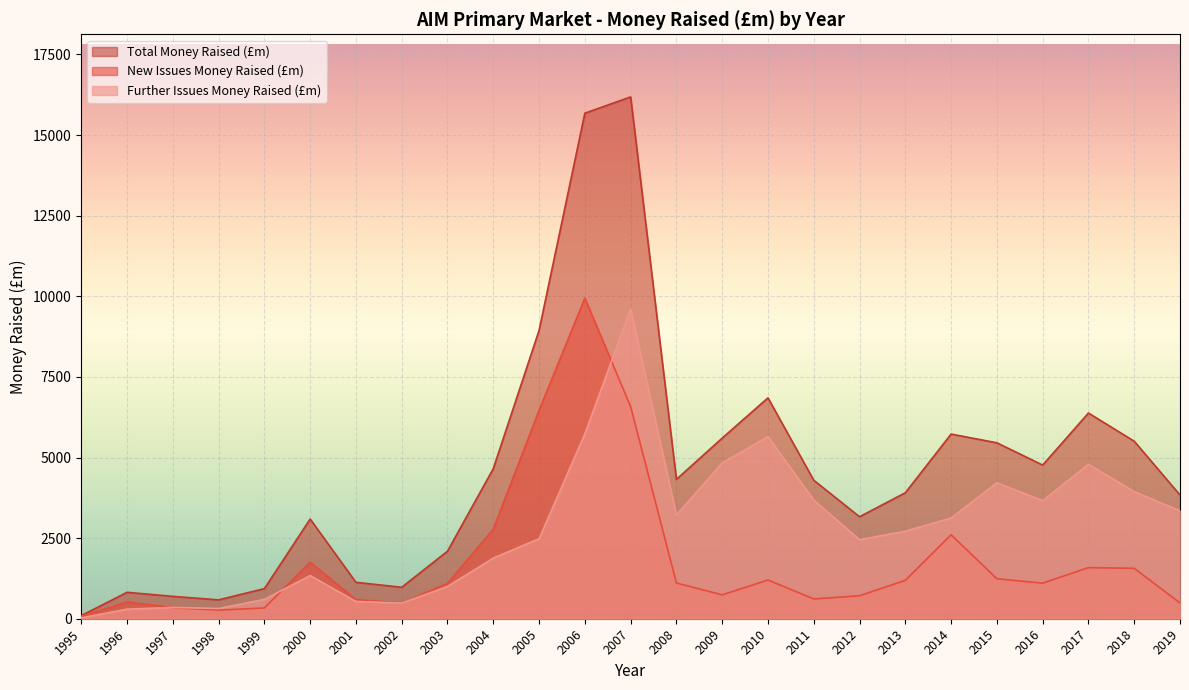

In Further Issues Money Raised (£m), how many points are lower than both neighbors (excluding endpoints)?

5